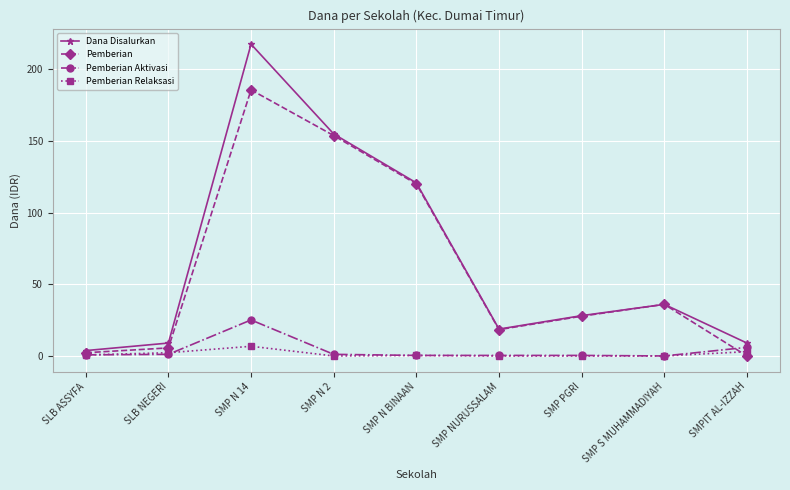

What is the label of the 4th point from the left?

SMP N 2